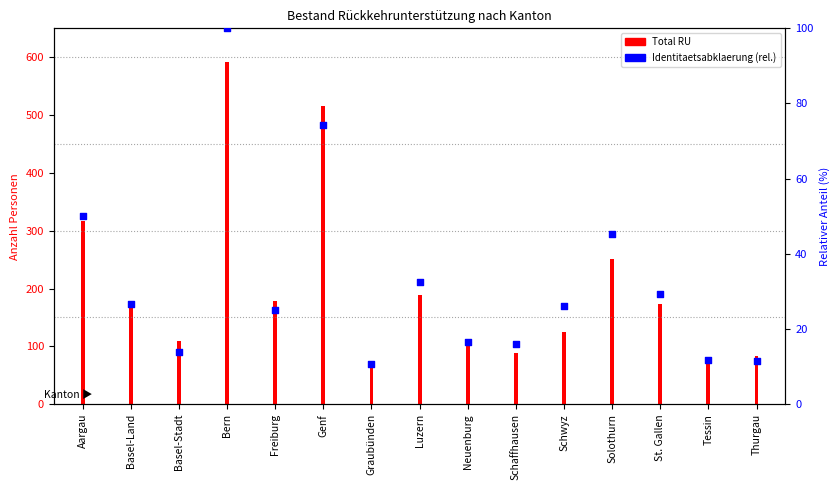

Which series has the largest total across all categories?

Total RU